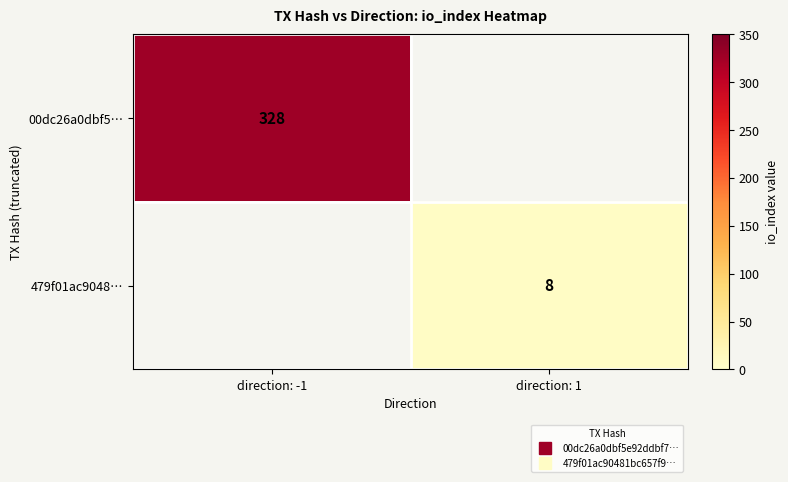

Which label corresponds to the largest value in the chart?

direction: -1